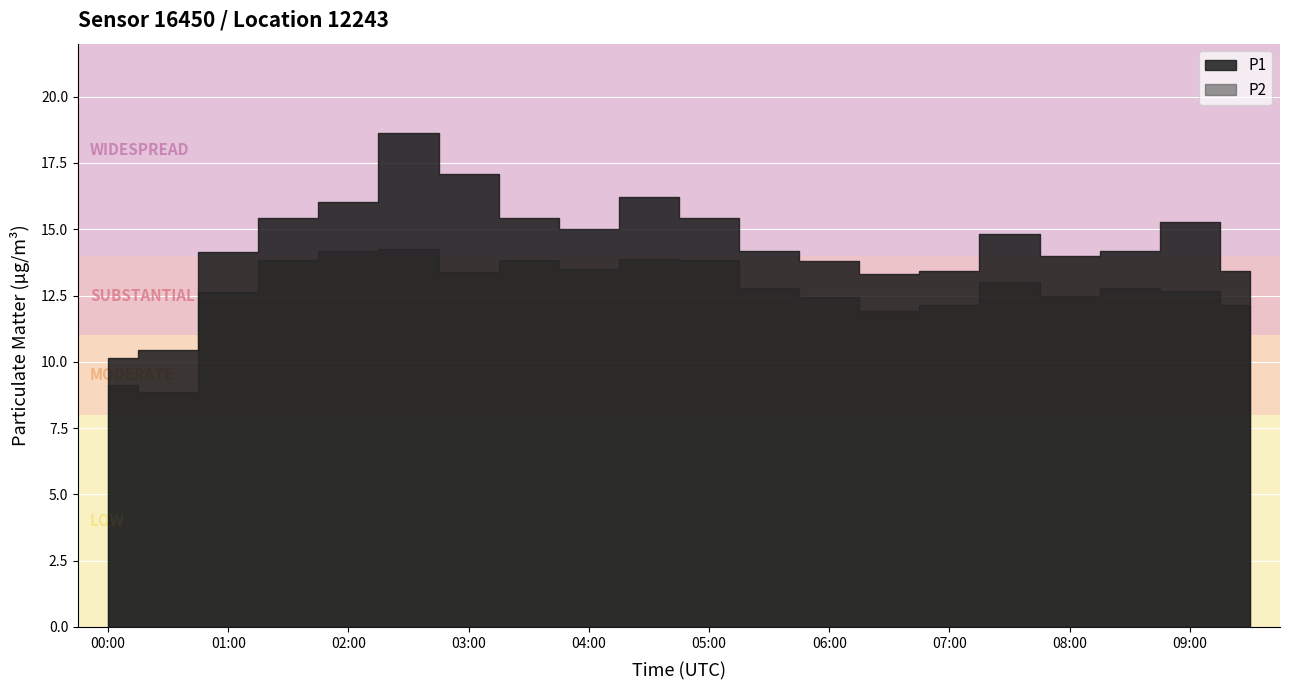

Which category has the lowest value in the P2 series?

00:30